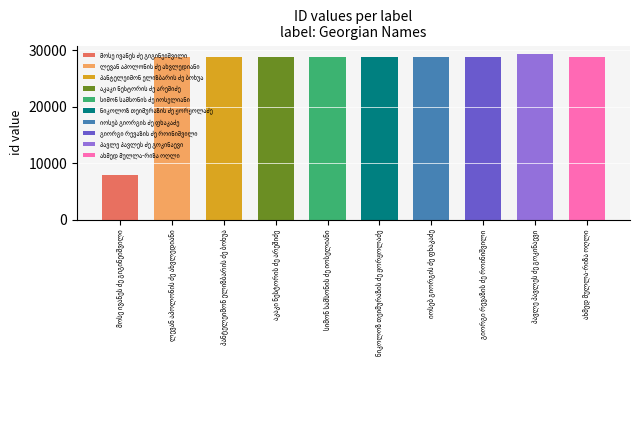

What position from the left is პავლე პავლეს ძე გოკინაევი?

9